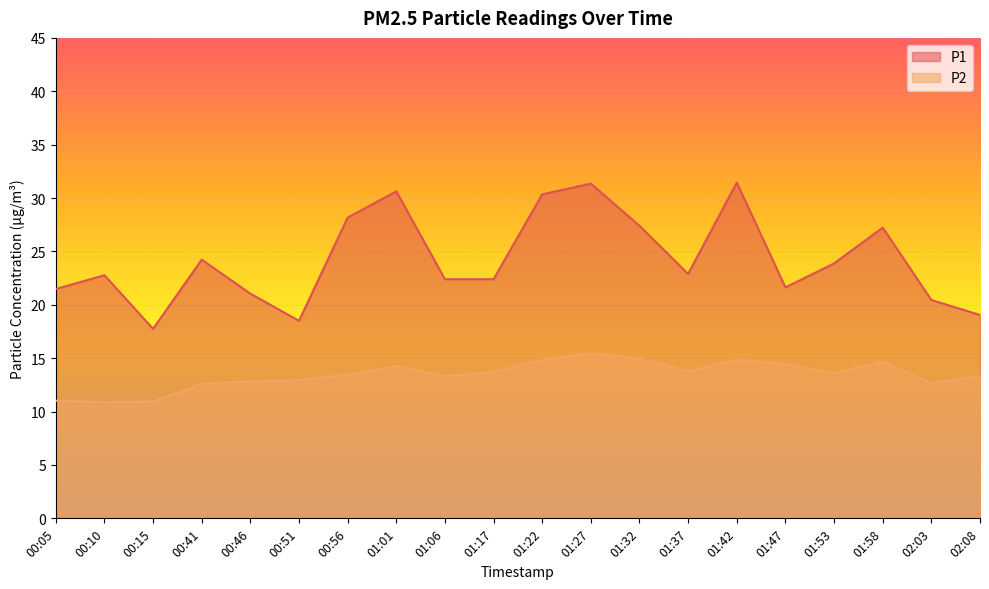

Reading left to right, transcribe all the data shown in this chart.

P1: 00:05=21.5	00:10=22.8	00:15=17.8	00:41=24.2	00:46=21.1	00:51=18.5	00:56=28.2	01:01=30.6	01:06=22.4	01:17=22.4	01:22=30.4	01:27=31.4	01:32=27.4	01:37=22.9	01:42=31.4	01:47=21.6	01:53=23.9	01:58=27.2	02:03=20.4	02:08=19.1
P2: 00:05=11.0	00:10=10.9	00:15=10.9	00:41=12.6	00:46=12.8	00:51=12.9	00:56=13.5	01:01=14.2	01:06=13.3	01:17=13.7	01:22=14.8	01:27=15.4	01:32=15.0	01:37=13.8	01:42=14.9	01:47=14.4	01:53=13.6	01:58=14.7	02:03=12.7	02:08=13.3